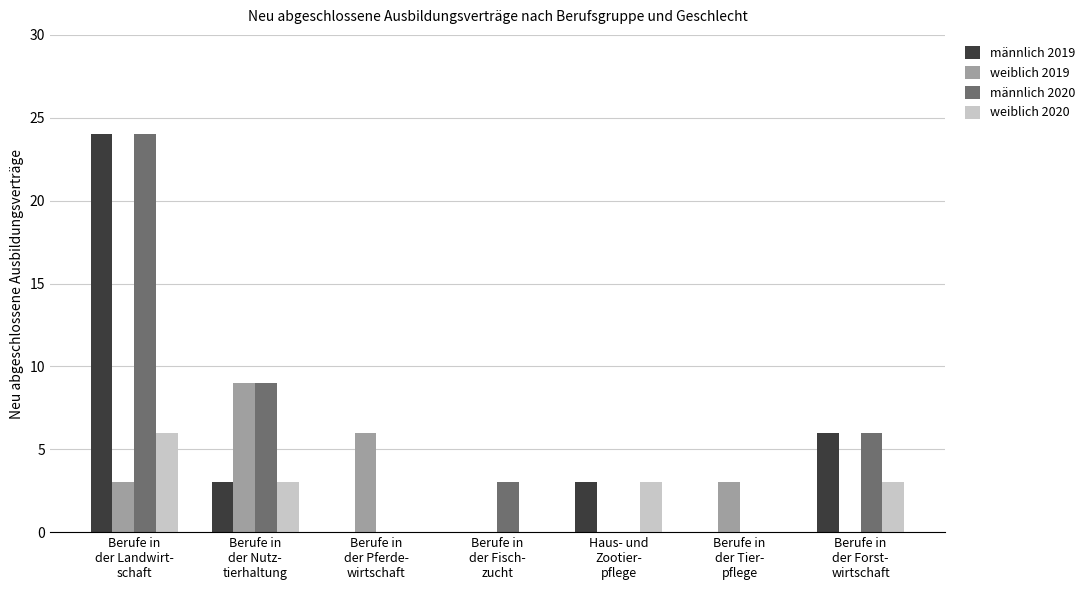

What is the highest value of the männlich 2019 series?

24